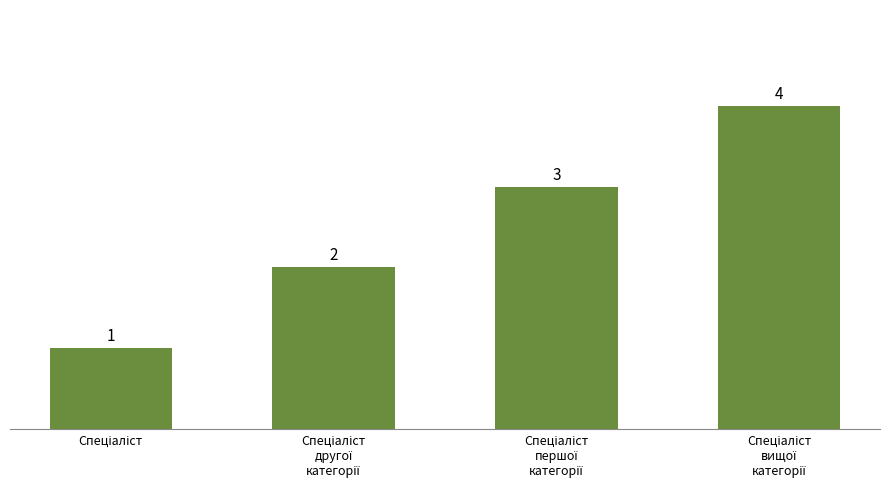

How many values are between 2 and 4?

3